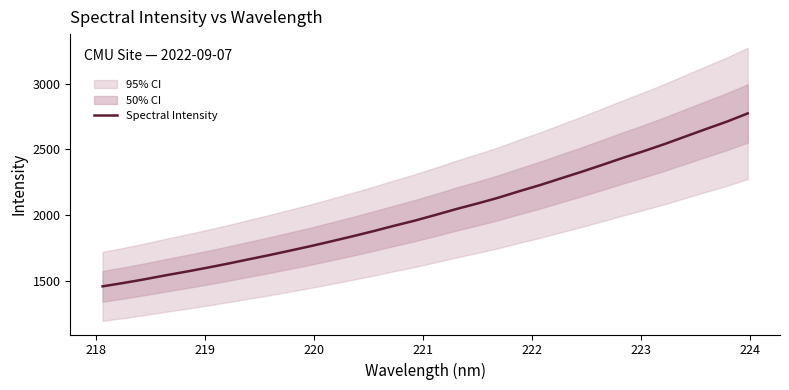

What is the highest value of the Spectral Intensity series?

2774.6